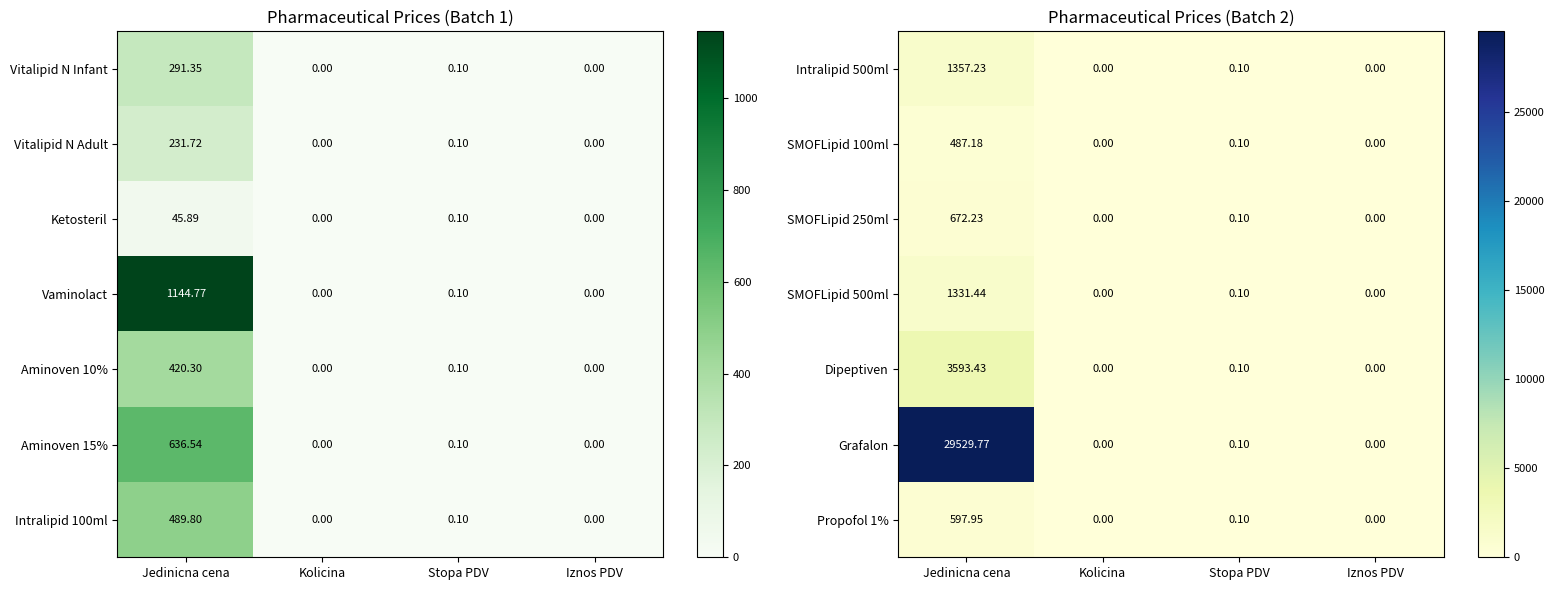

At which label does Propofol 1% reach its peak?

Jedinicna cena